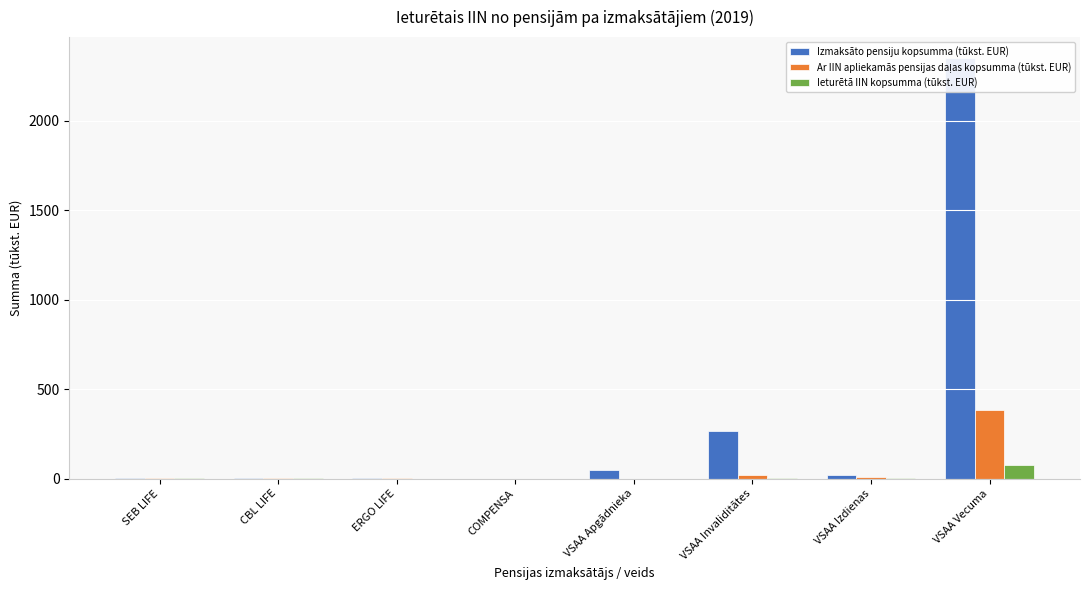

Which label corresponds to the smallest value in the chart?

VSAA Apgādnieka